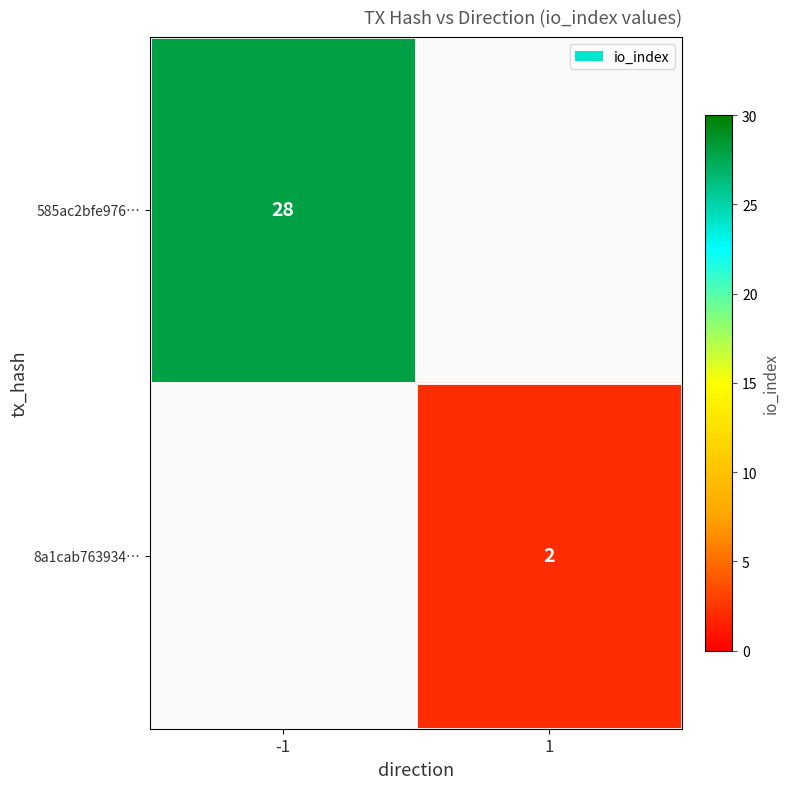

True or false: 585ac2bfe976… has a value of 28 at -1.

True